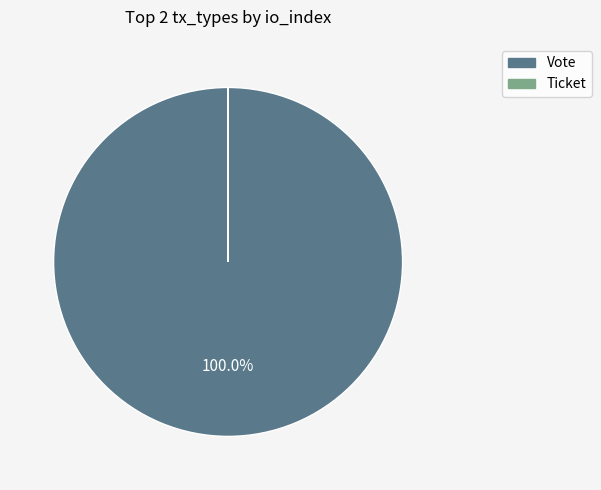

Which category has the biggest portion of the pie?

Vote